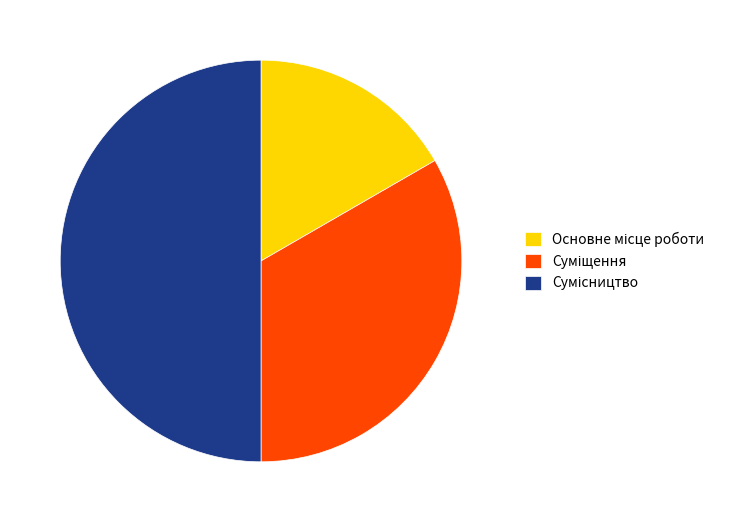

Count the number of slices in the pie.

3